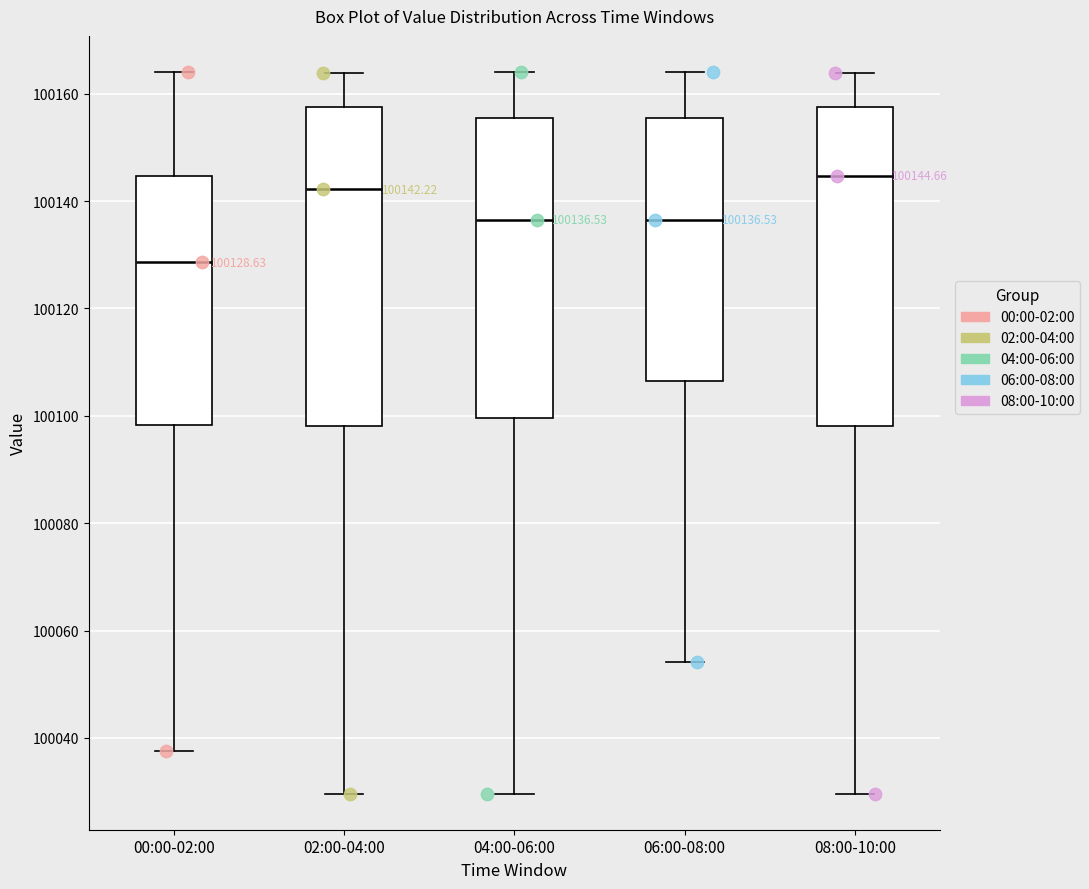

Which box's median line is the lowest?

00:00-02:00